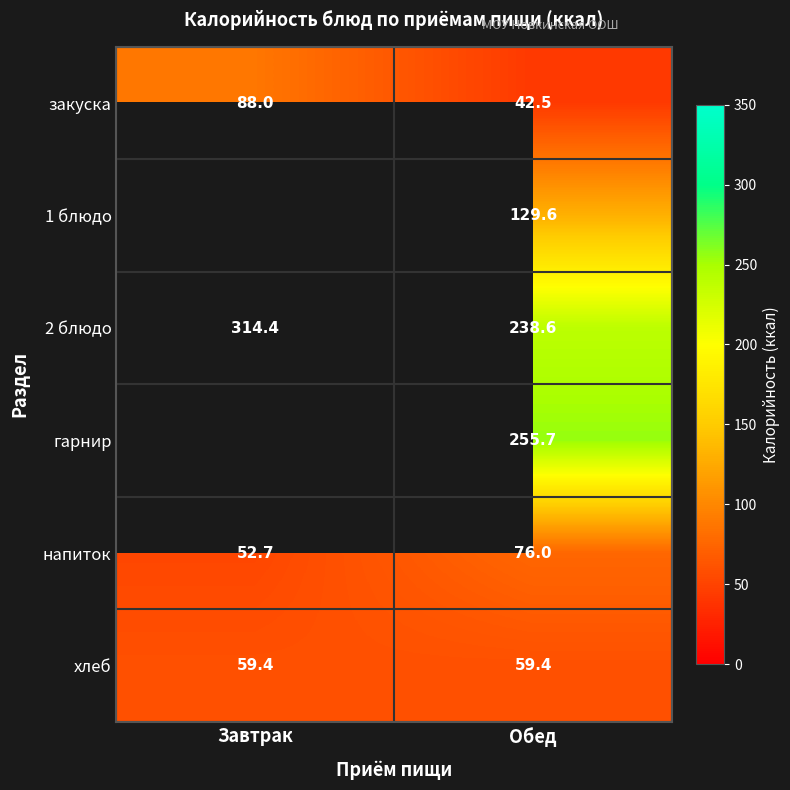

The value of хлеб at Завтрак is 59.4. True or false?

True